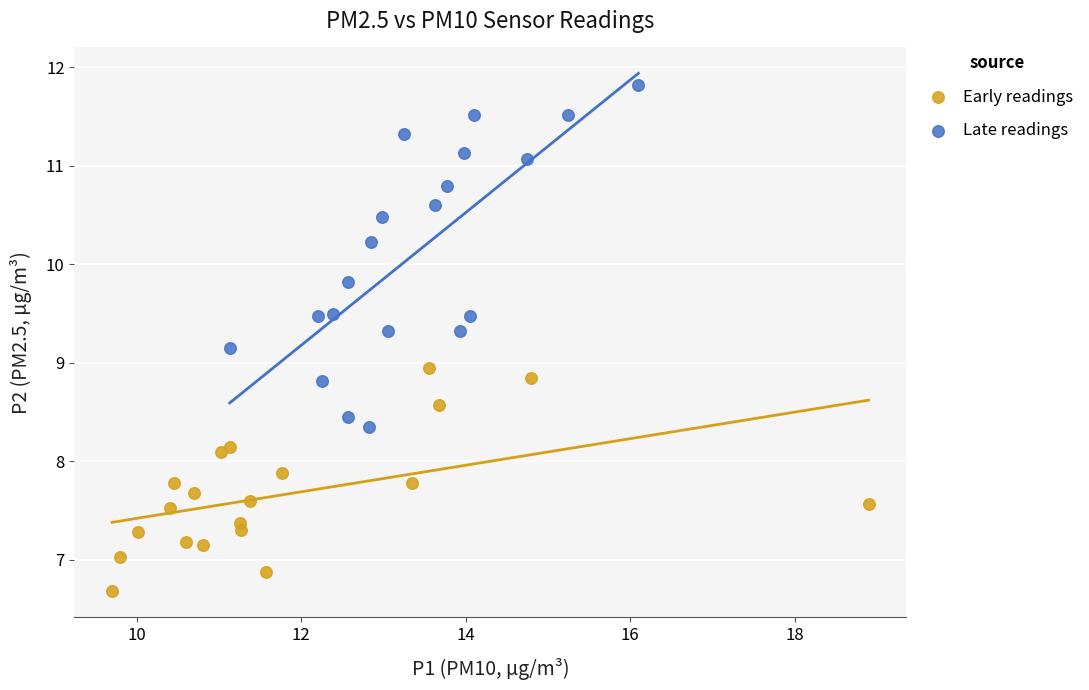

Which series has the widest spread of Y values?

Late readings